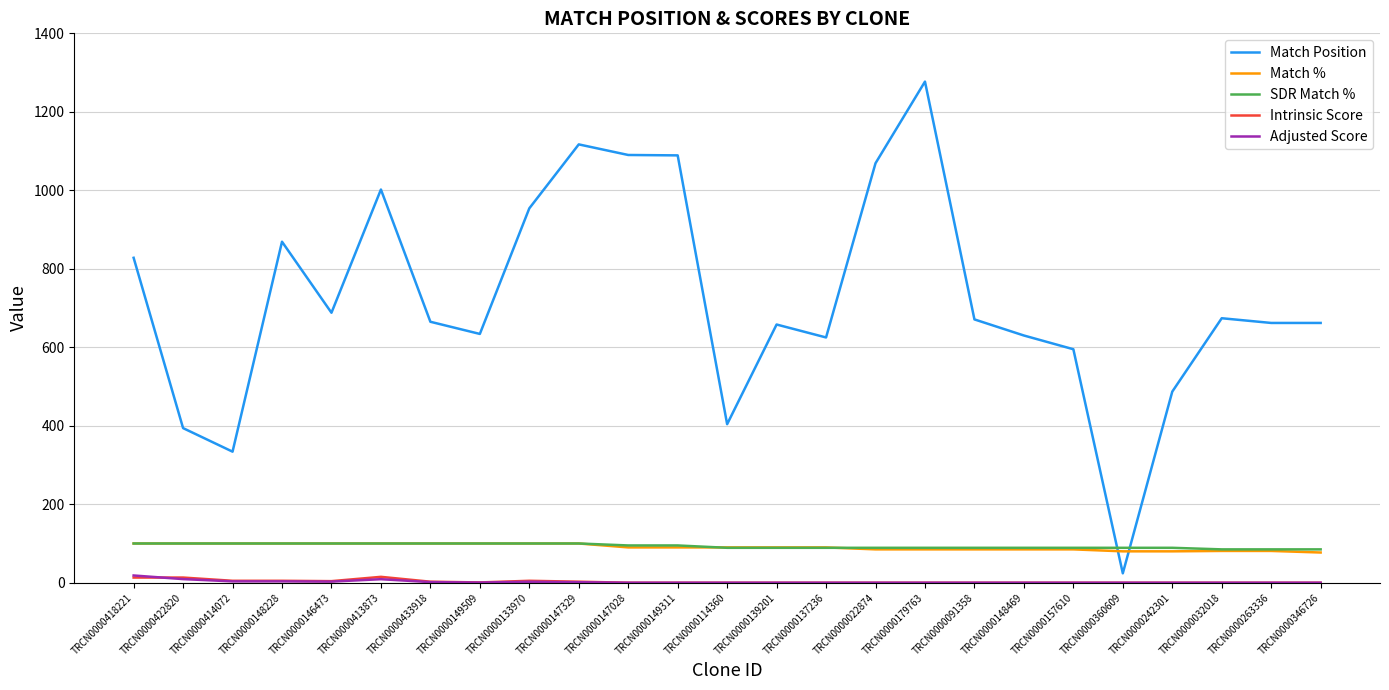

The SDR Match % series shows 148.4 at TRCN0000263336. True or false?

False